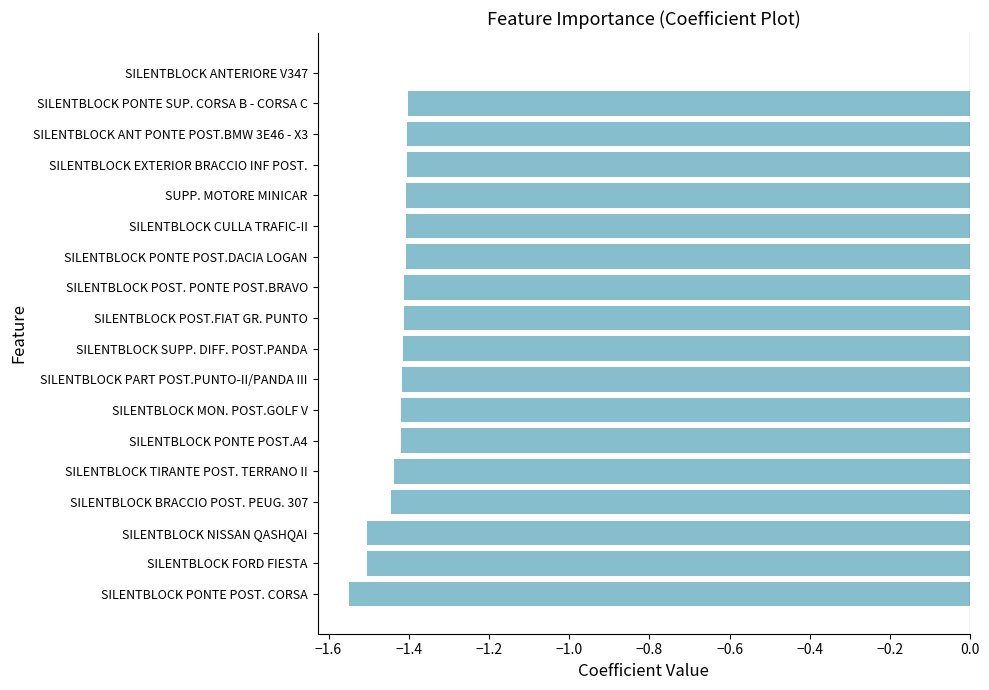

What is the sum of all values?

-24.4